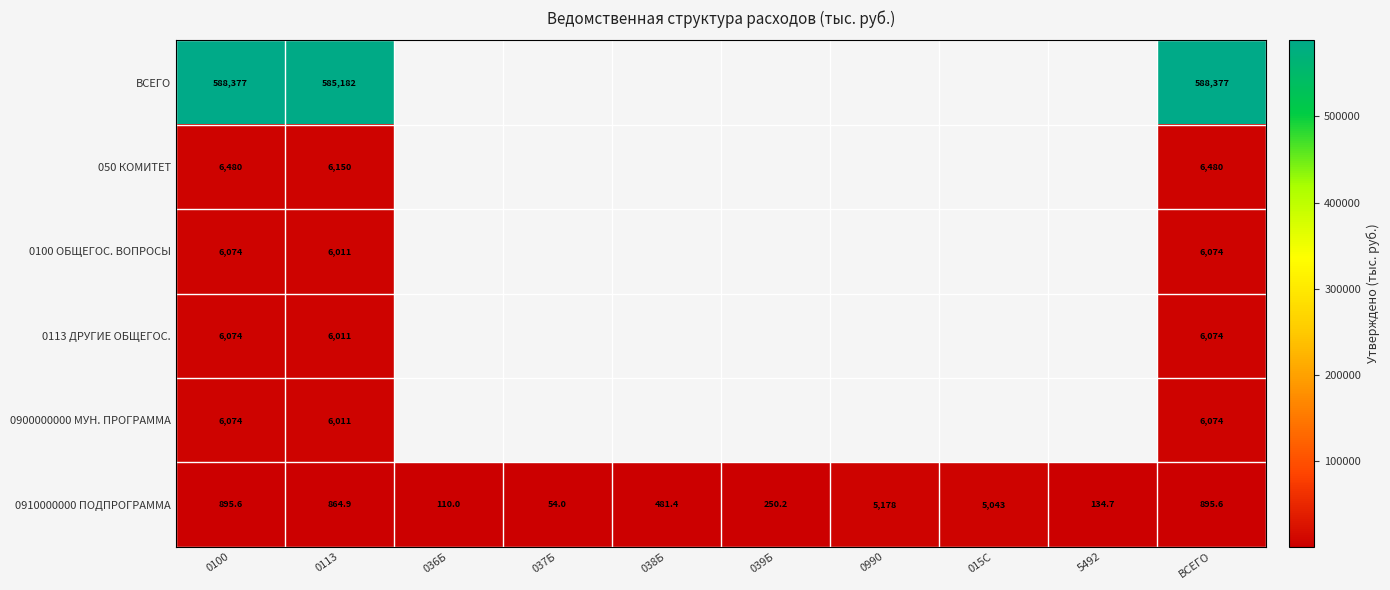

How many values in the 0910000000 ПОДПРОГРАММА series exceed 864?

5